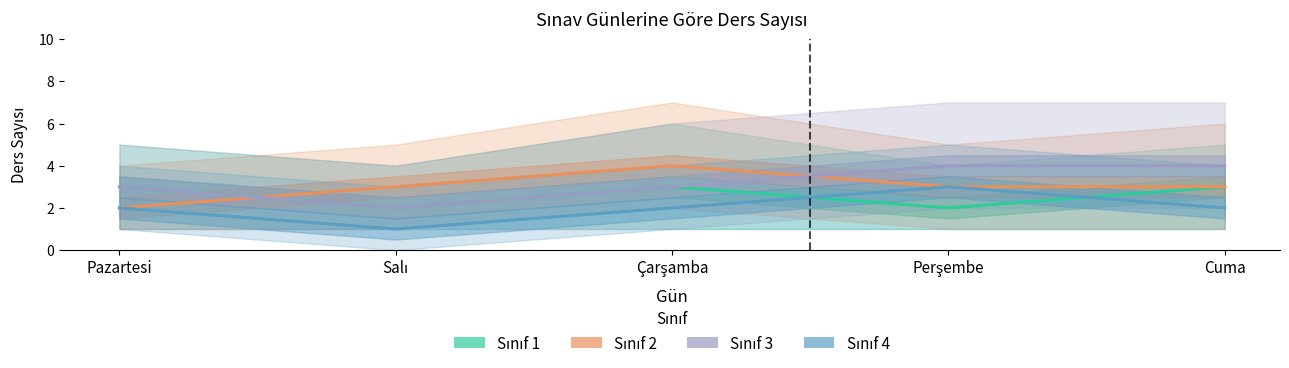

The value of Sınıf 4 at Çarşamba is 3. True or false?

False